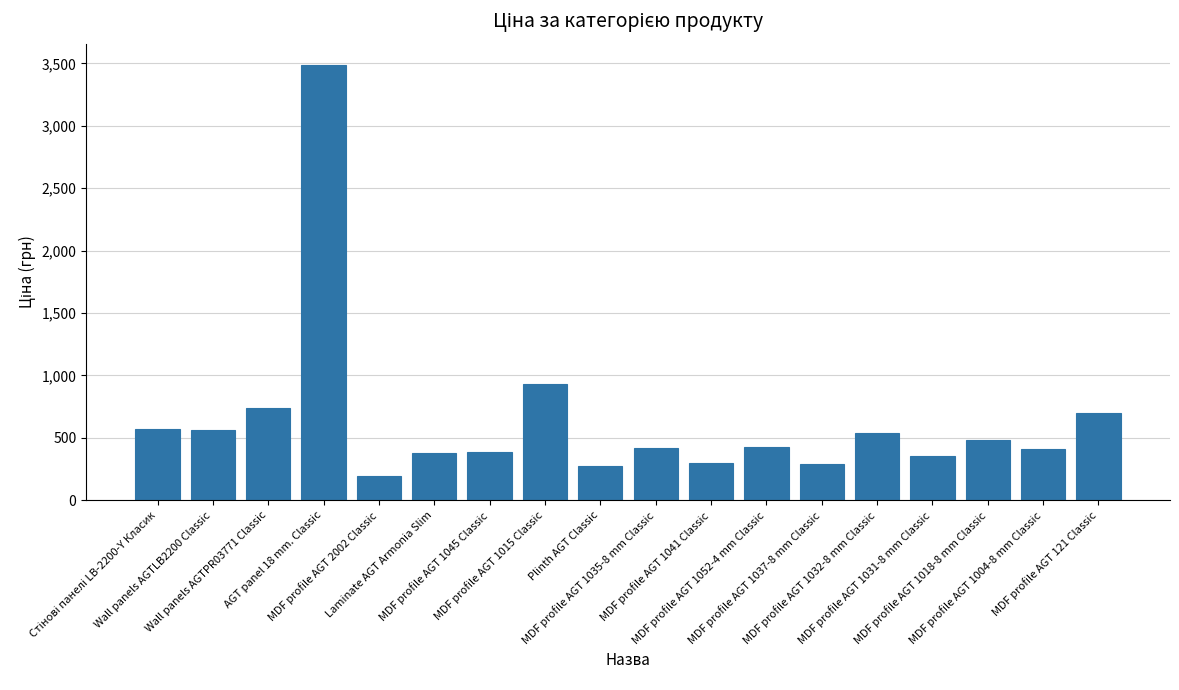

The value at MDF profile AGT 1037-8 mm Classic is 419.2. True or false?

False